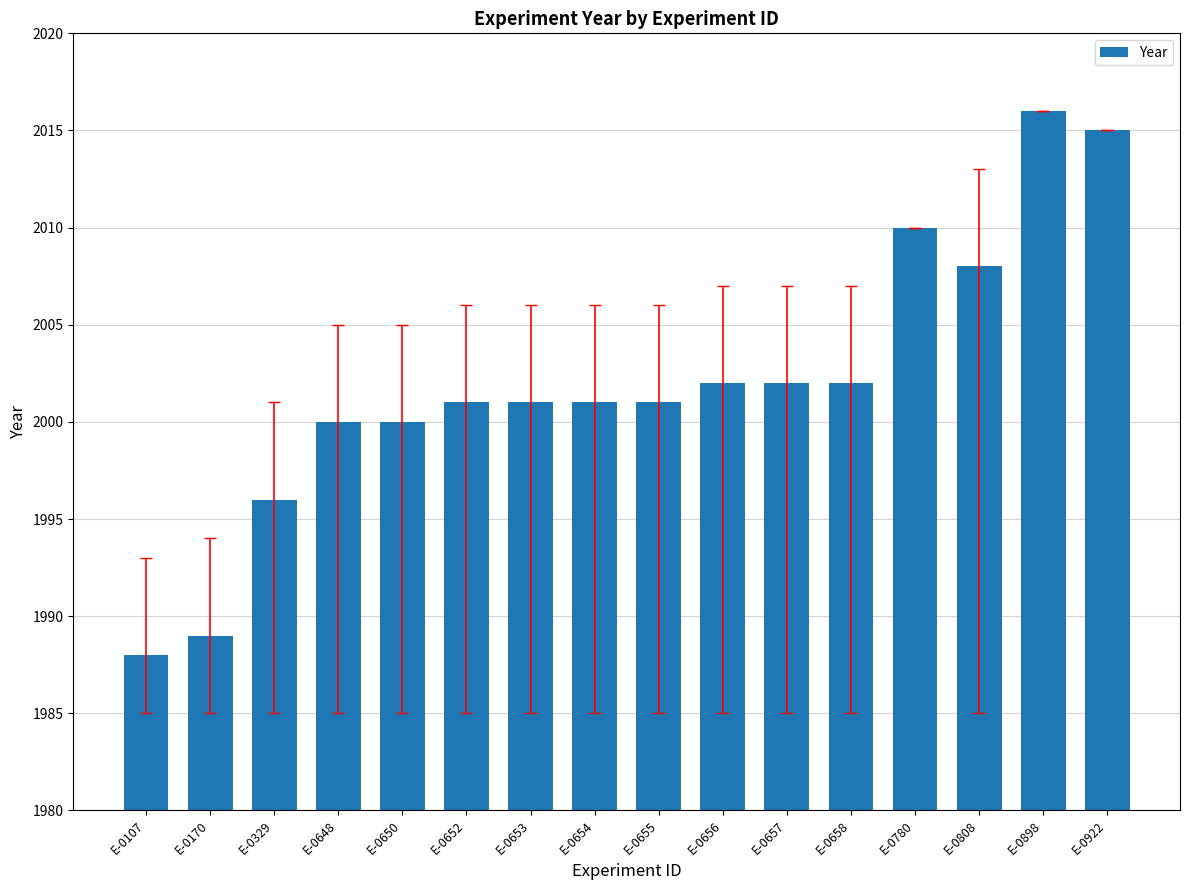

What is the value of the 4th bar from the left?

2000